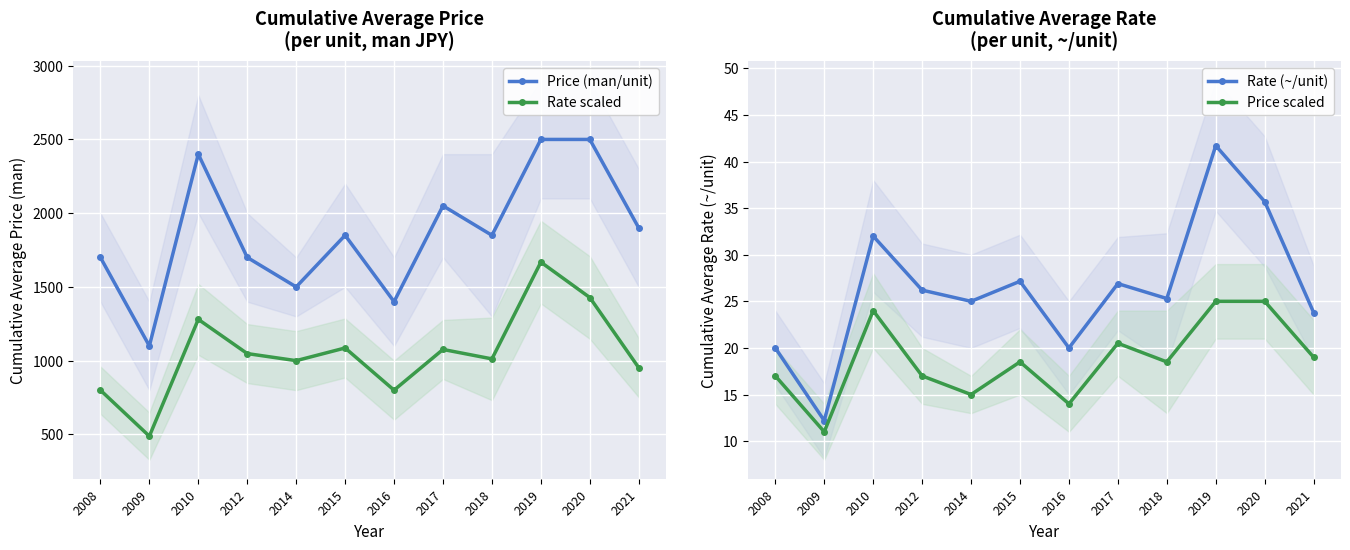

What is the lowest value of the Price (man/unit) series?

1100